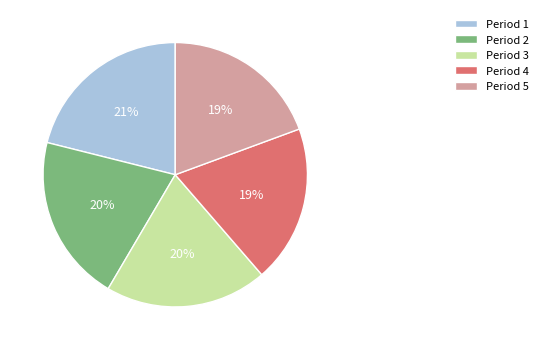

How many segments does this pie chart have?

5